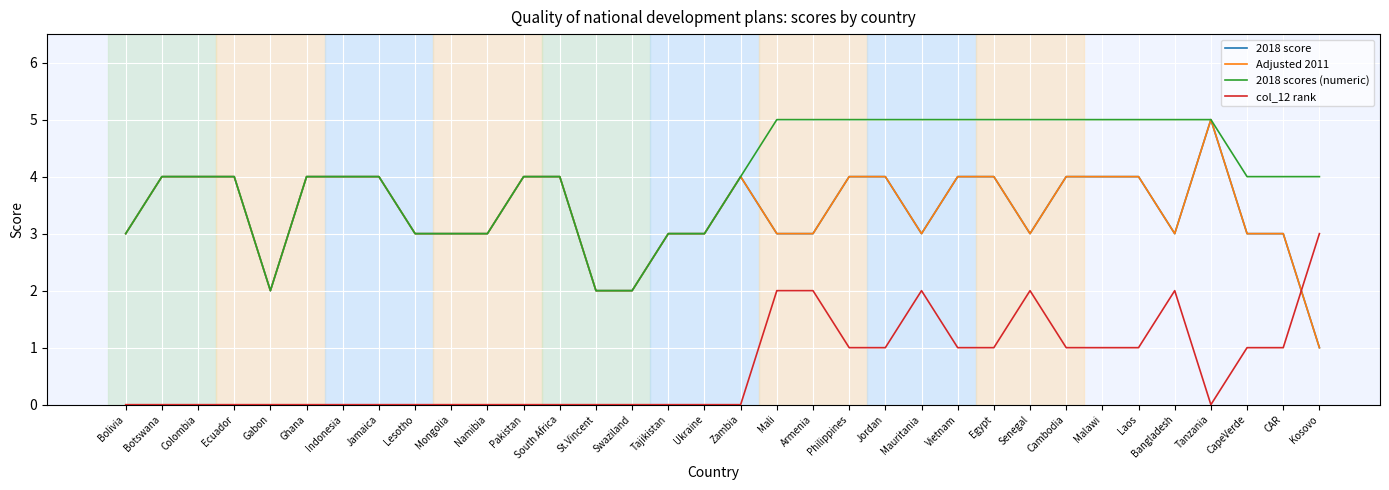

What is the approximate value of col_12 rank at Bangladesh?

2